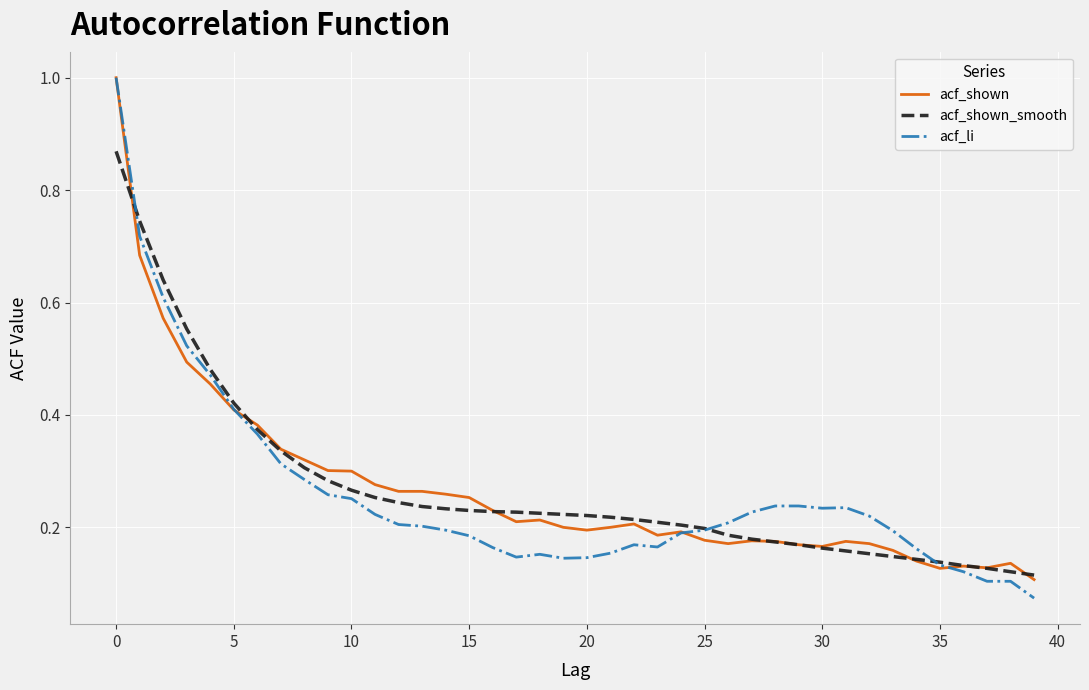

Is it true that acf_shown equals 0.4 at 15?

False